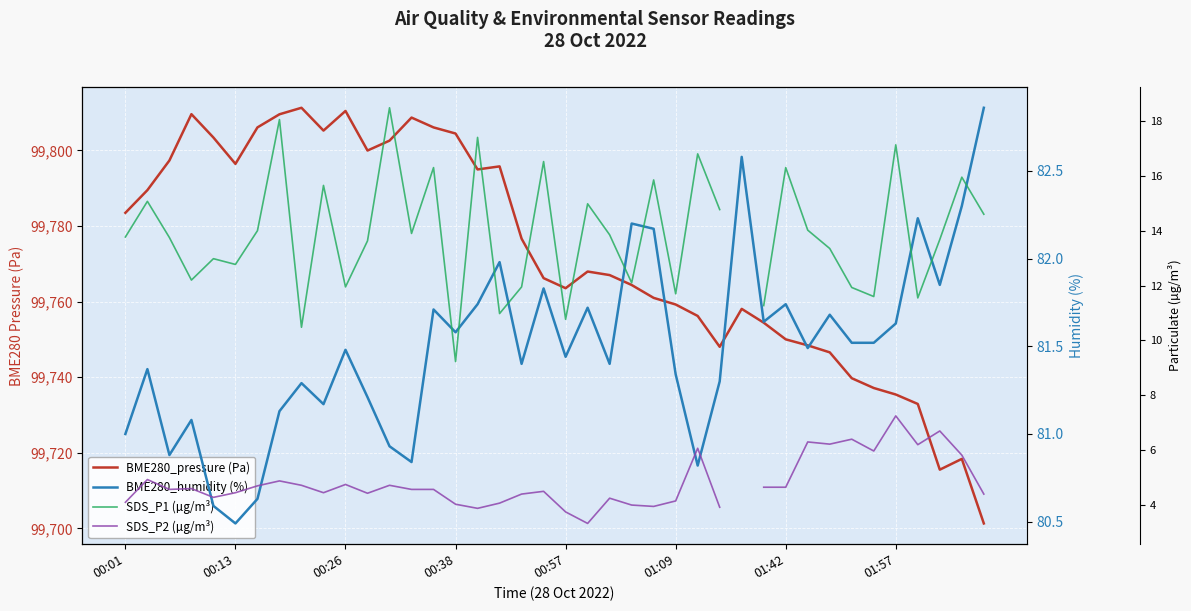

How many lines are shown in the chart?

4